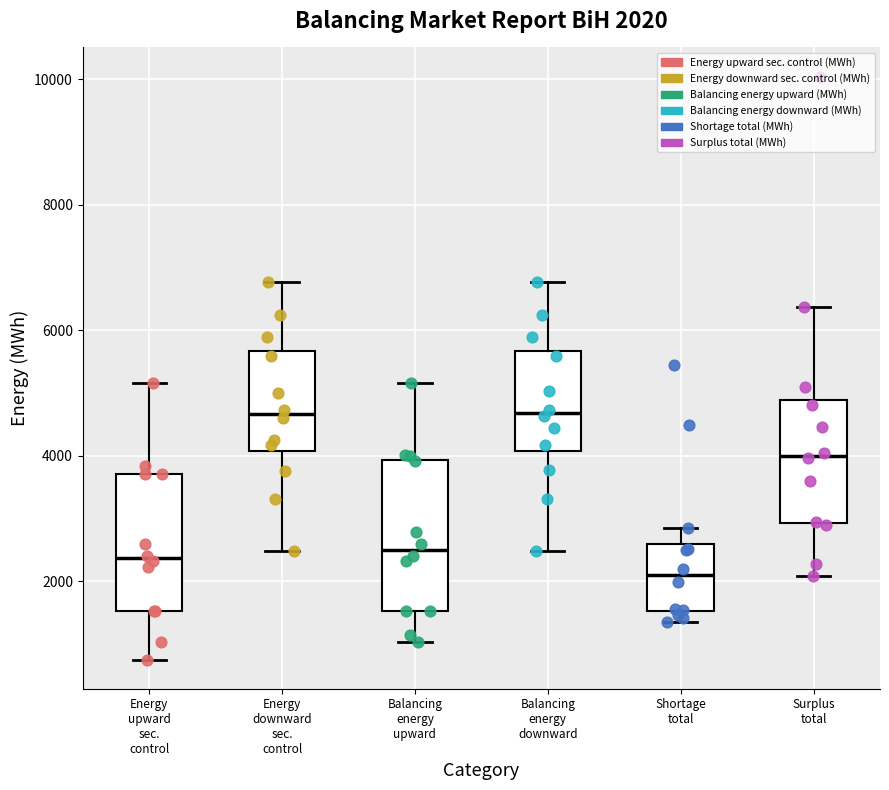

Comparing the boxes themselves (not the whiskers), which one is the tallest?

Balancing energy upward